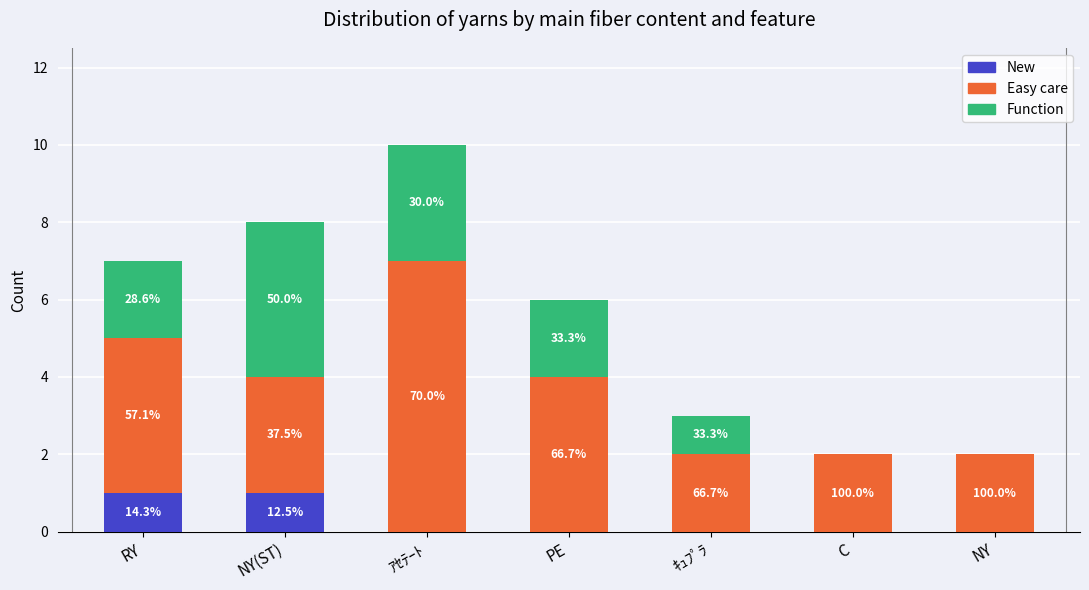

What is the sum of the Easy care values at PE and ｱｾﾃｰﾄ?

11